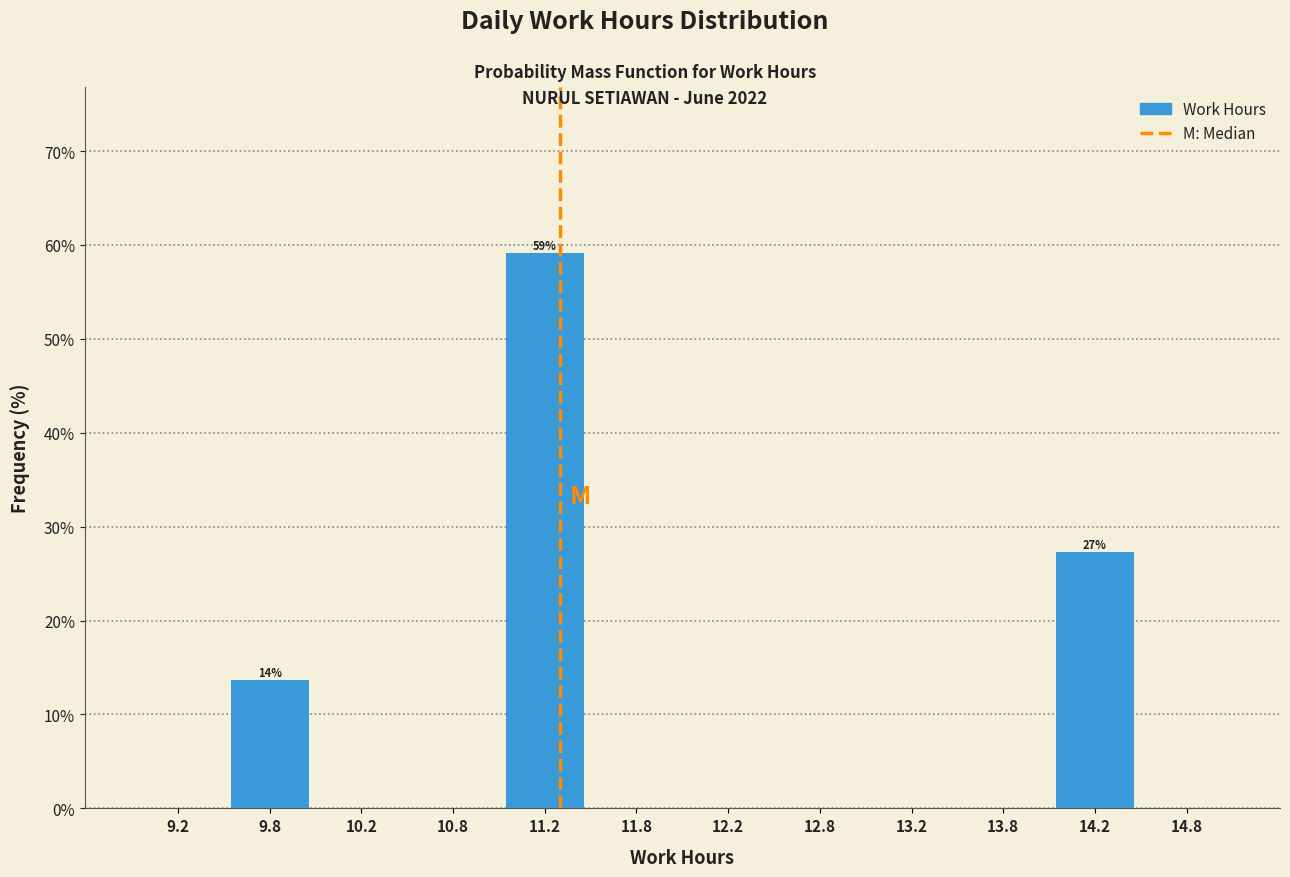

Over which range of the x-axis is the bar tallest?

11.0 to 11.5